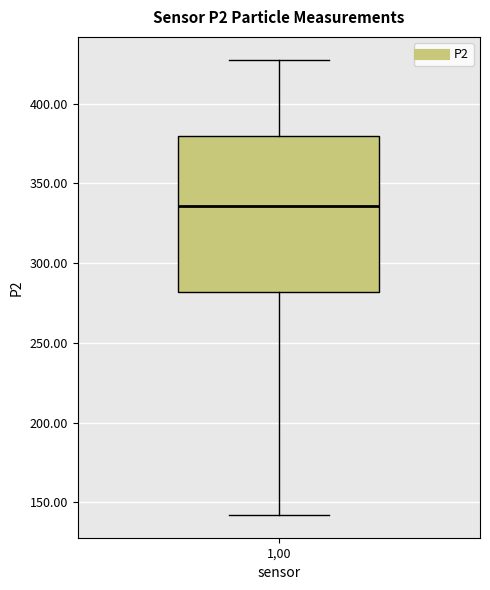

Read this box plot against the y-axis: the position of the median line, the range covered by the box, and the ends of both whiskers. The values are not printed on the chart, so give them approximately, as read against the axis.

median 335, box 280 to 380, whiskers 140 to 430